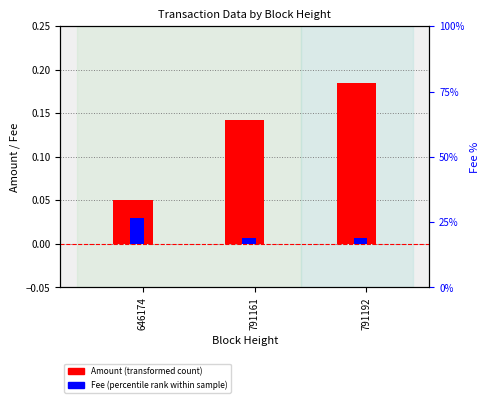

How many Fee values are between 0 and 1?

3